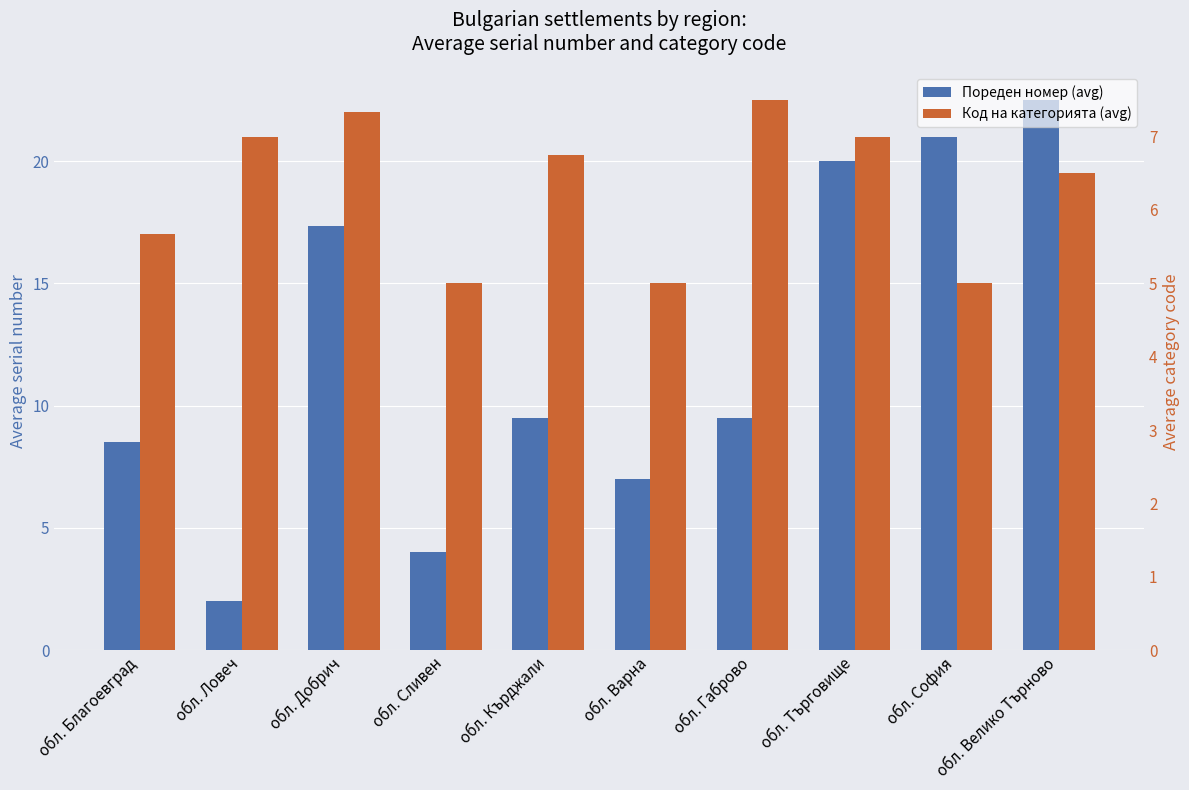

What is the sum of the Код на категорията (avg) values at обл. Велико Търново and обл. Варна?

11.5